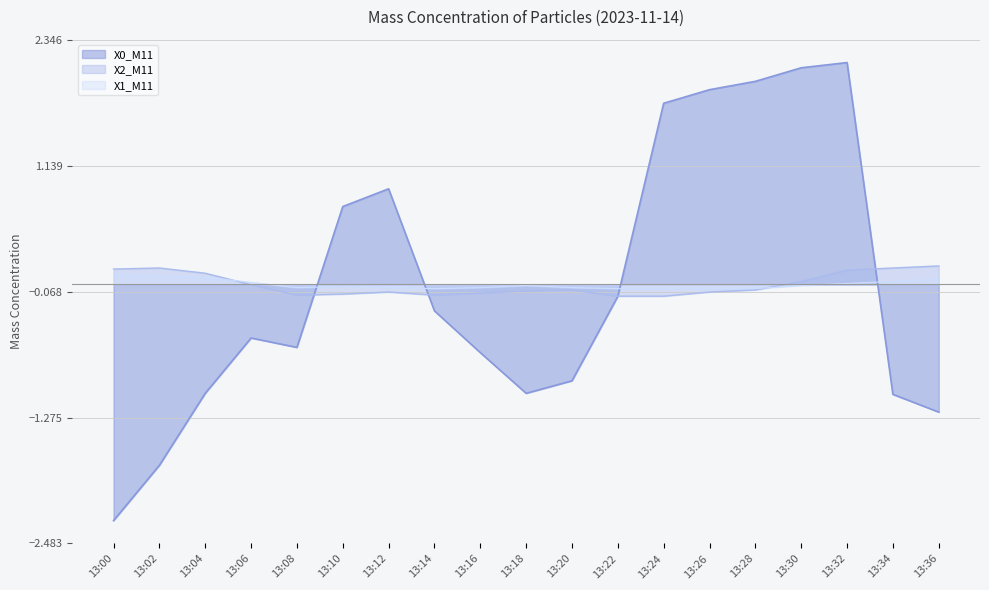

True or false: X2_M11 and X1_M11 intersect in this chart.

True